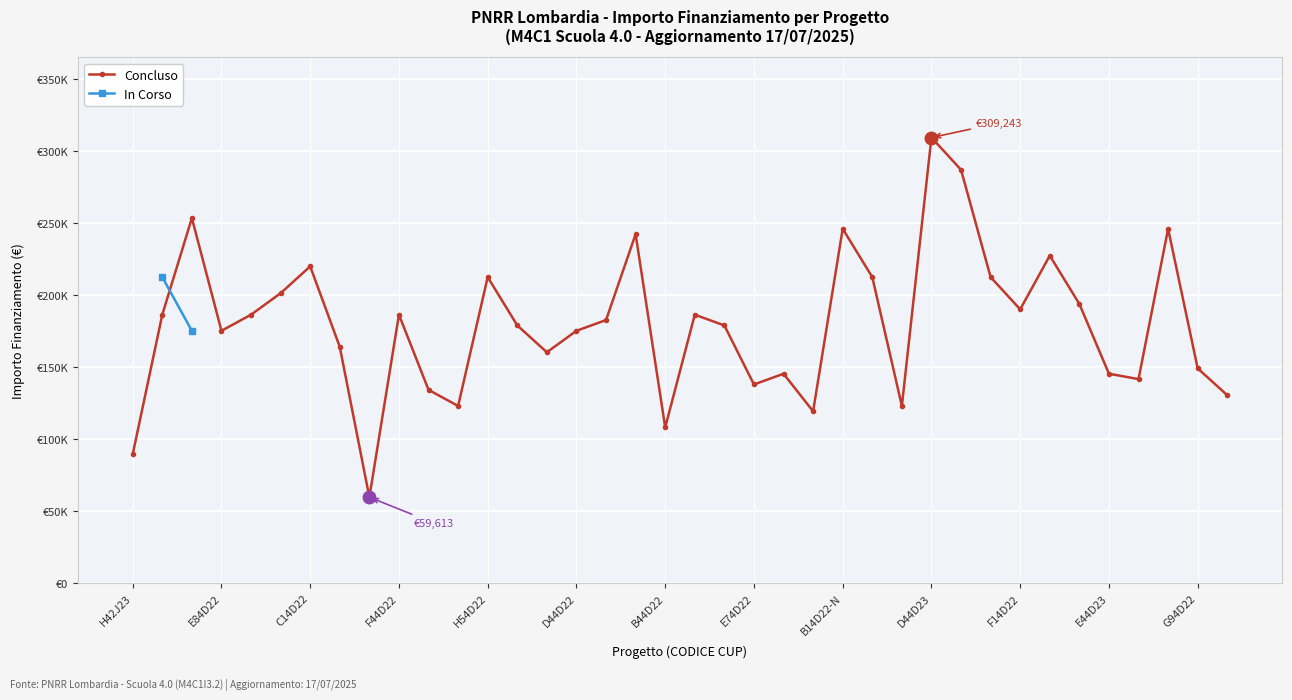

How many points are lower than both their immediate neighbors (excluding endpoints)?

10